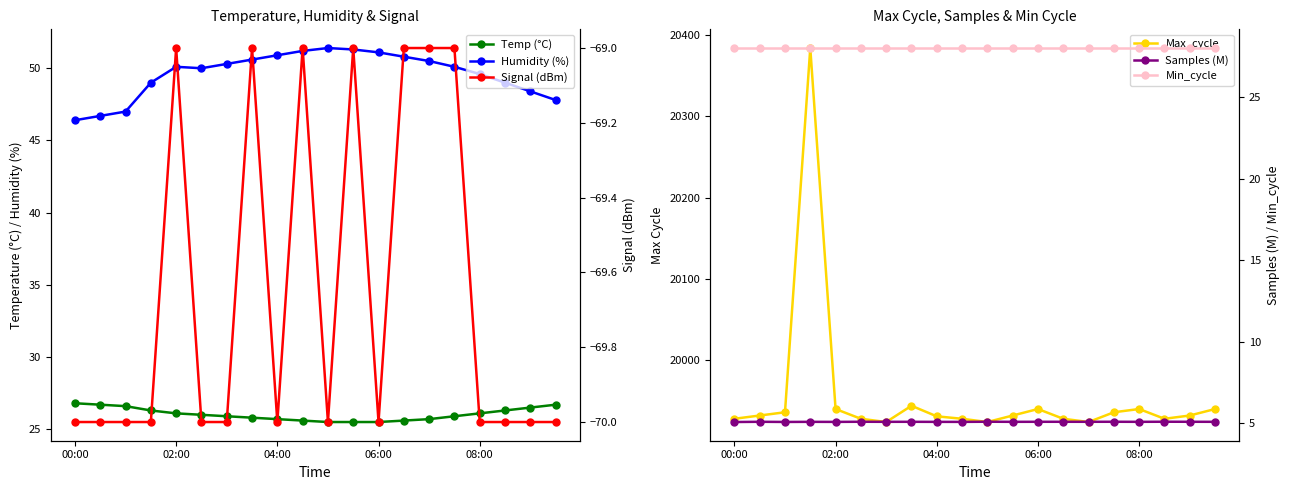

At which category does Max_cycle reach its first local valley?

6